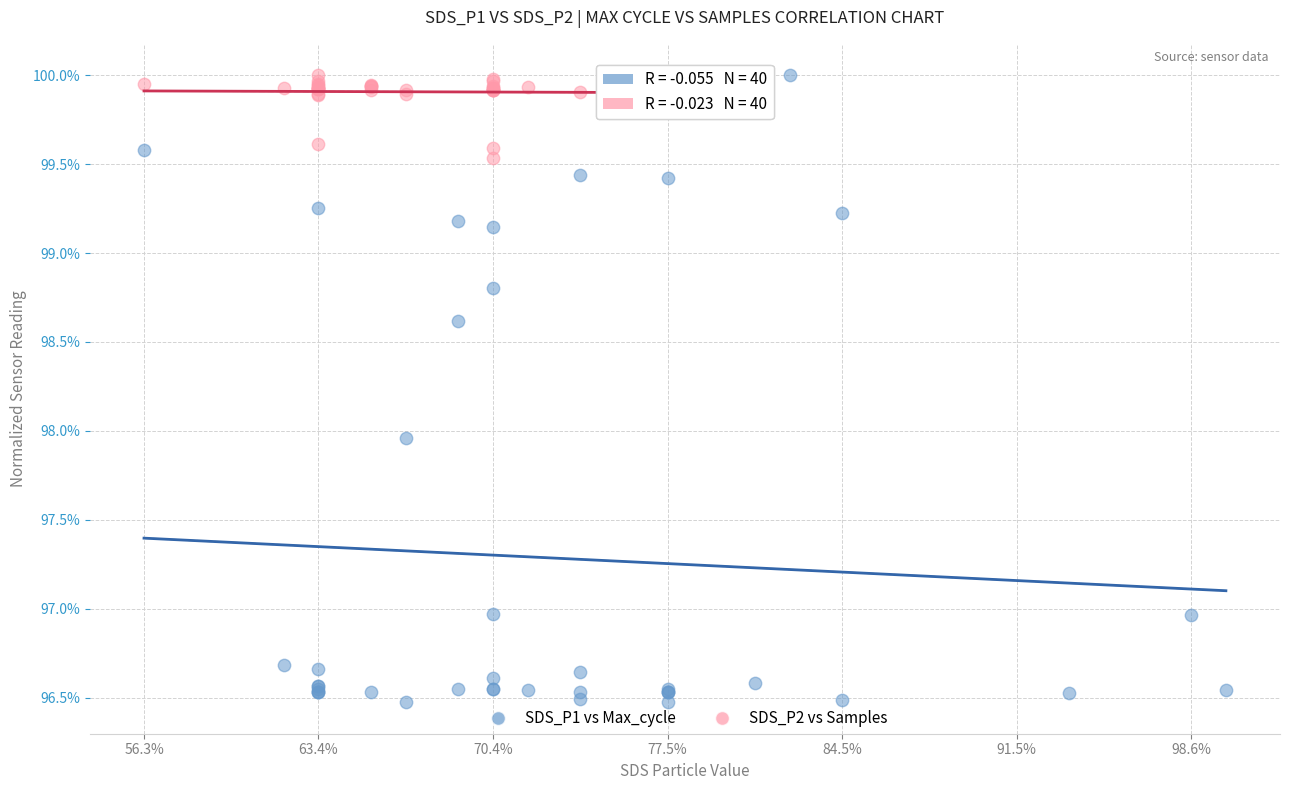

Which series reaches the minimum Y coordinate?

SDS_P1 vs Max_cycle